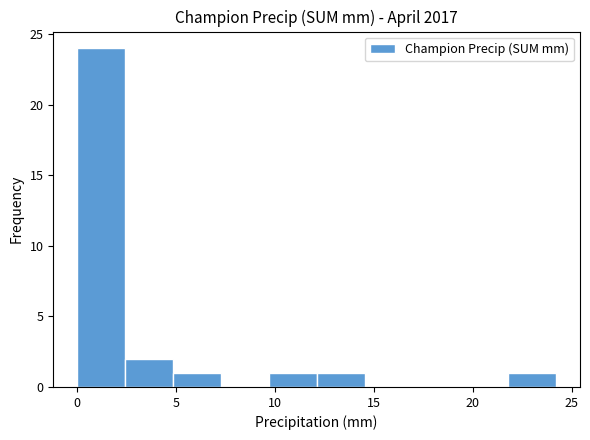

Over which range of the x-axis is the bar tallest?

0.0 to 2.5